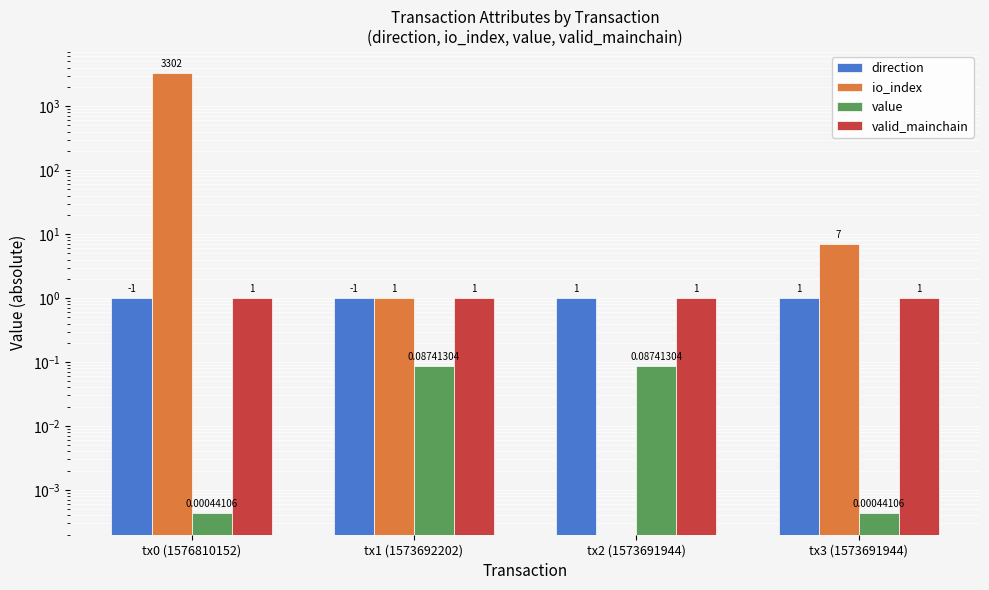

Which series changed the most between tx2 (1573691944) and tx3 (1573691944)?

io_index